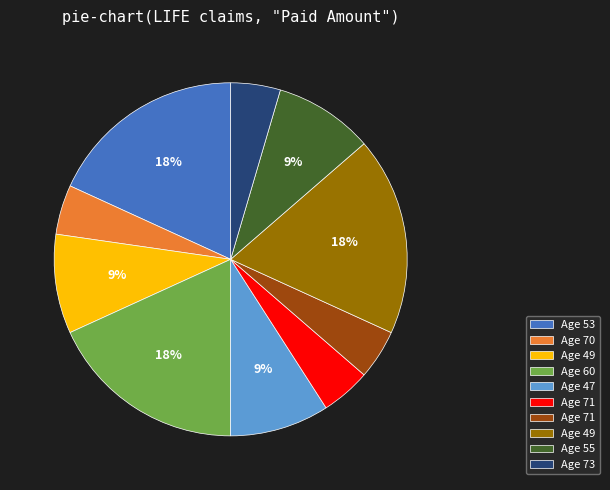

To the nearest percent, what is the average slice percentage?

10%